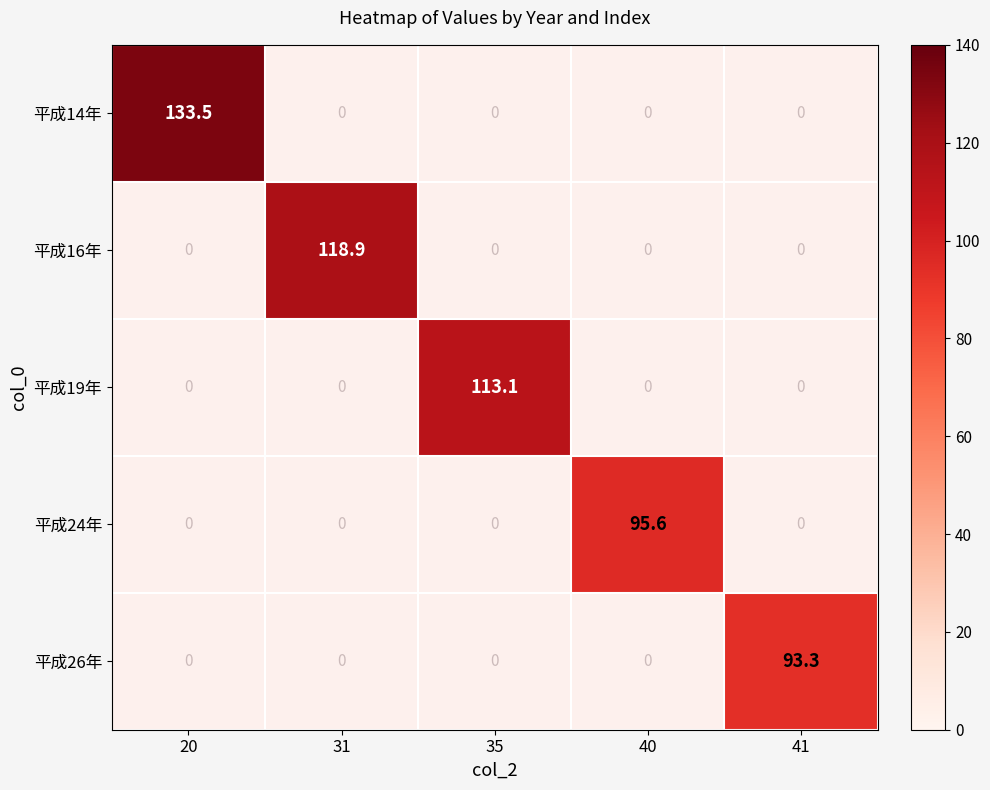

At which label does 平成19年 first exceed 113?

35